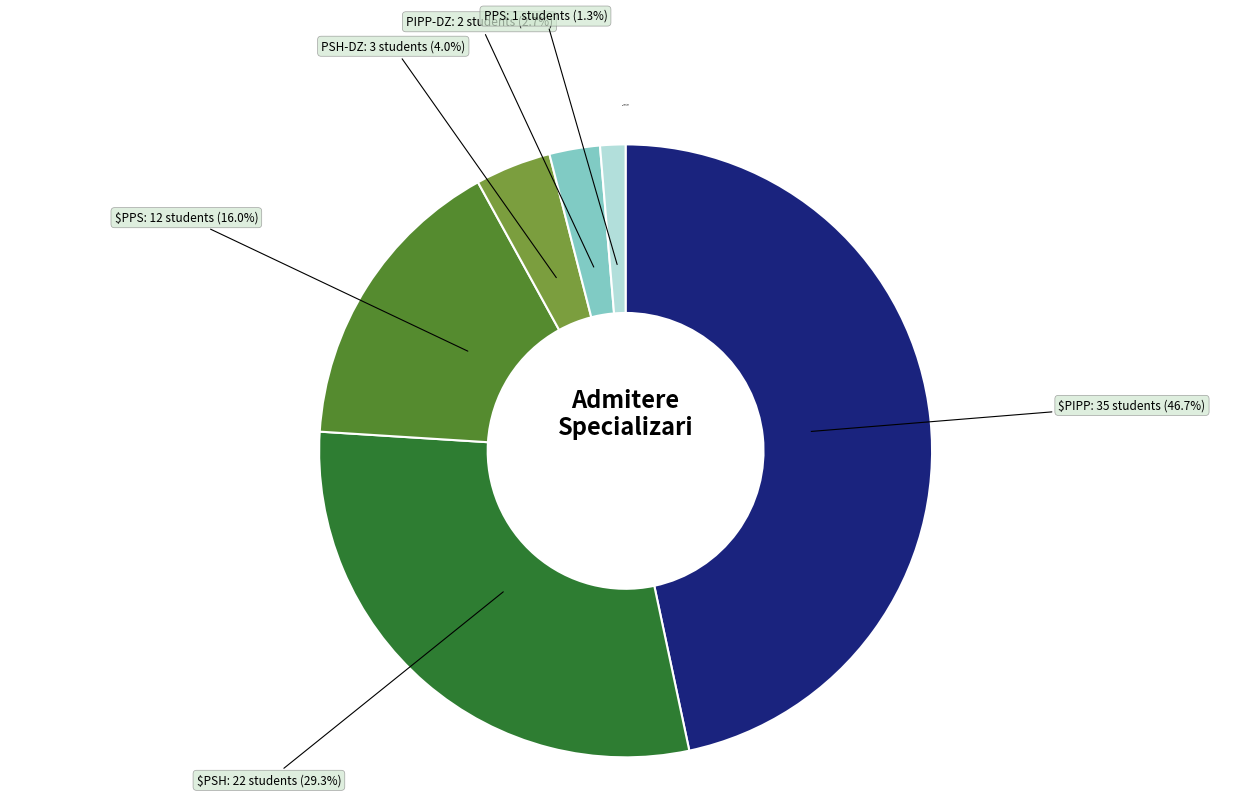

Which category has the biggest portion of the pie?

$PIPP